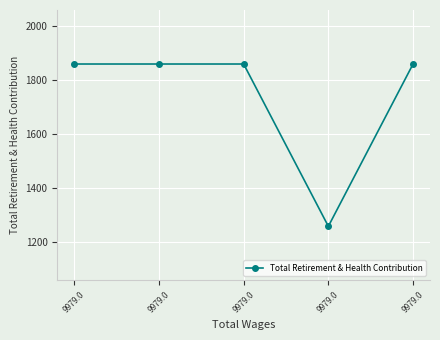

How many data points are less than 1858?

1